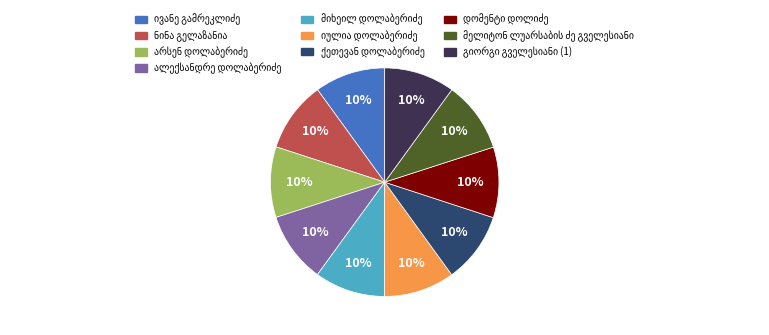

Is there a majority slice in this chart?

No